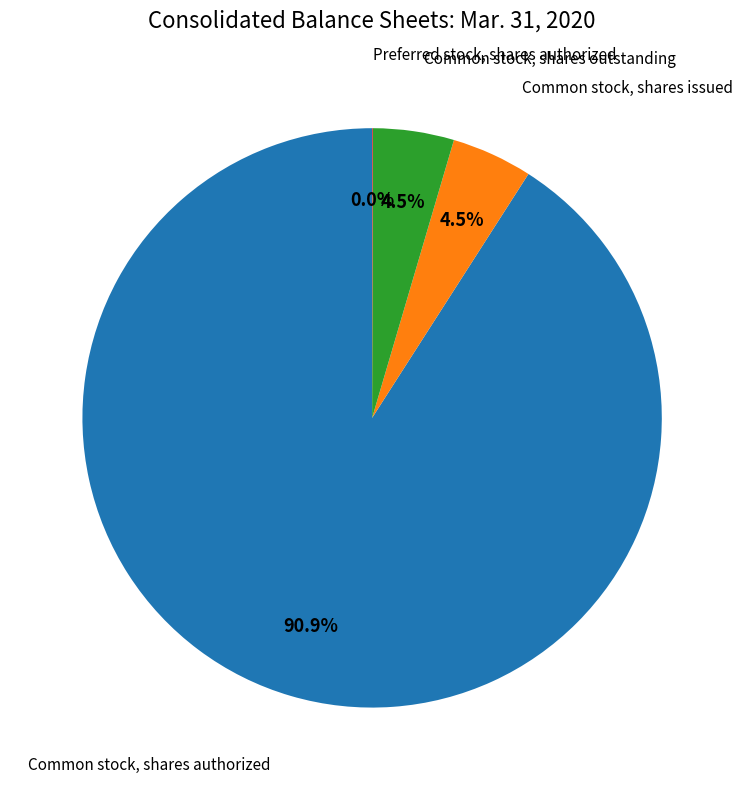

Does any single category account for the majority?

Yes